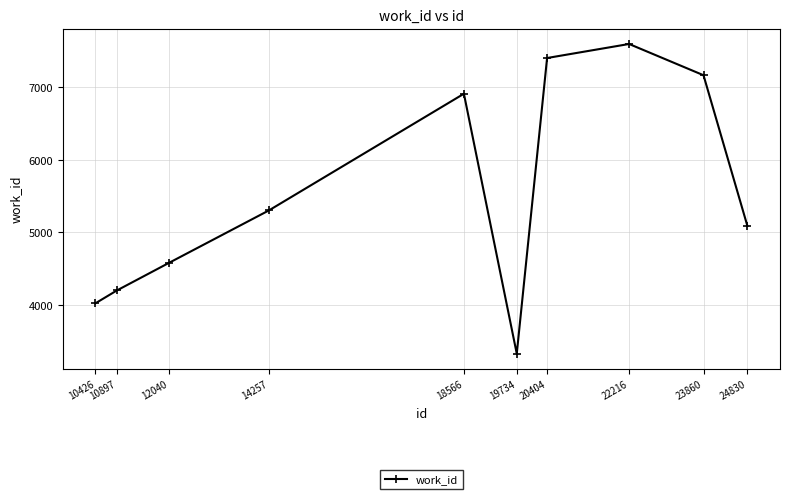

At which category does the chart reach its minimum across all series?

19734